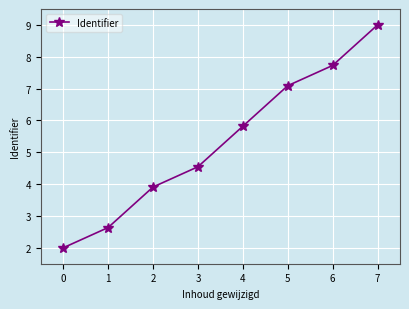

List the labels in order of value, smallest first.

0, 1, 2, 3, 4, 5, 6, 7